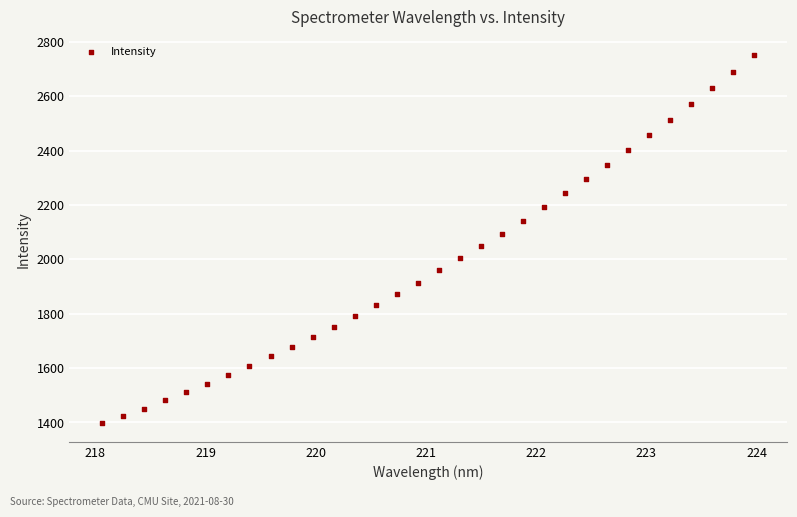

What is the range of Y values (max minus min)?

1353.6